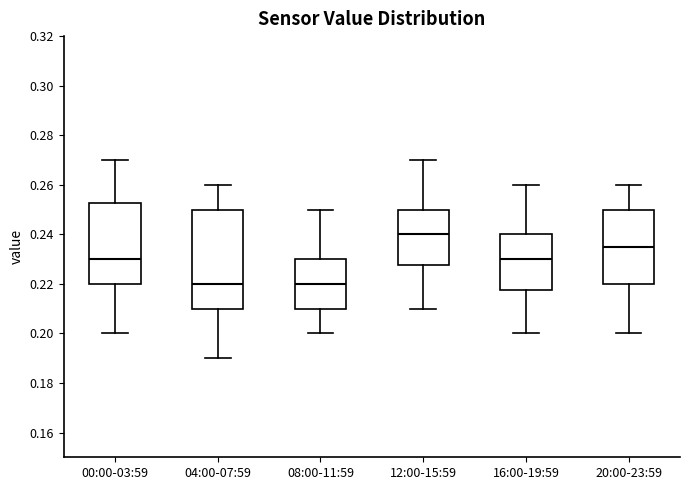

Where does the median line of the box for 20:00-23:59 sit on the y-axis? The values are not printed on the chart, so give them approximately, as read against the axis.

0.236